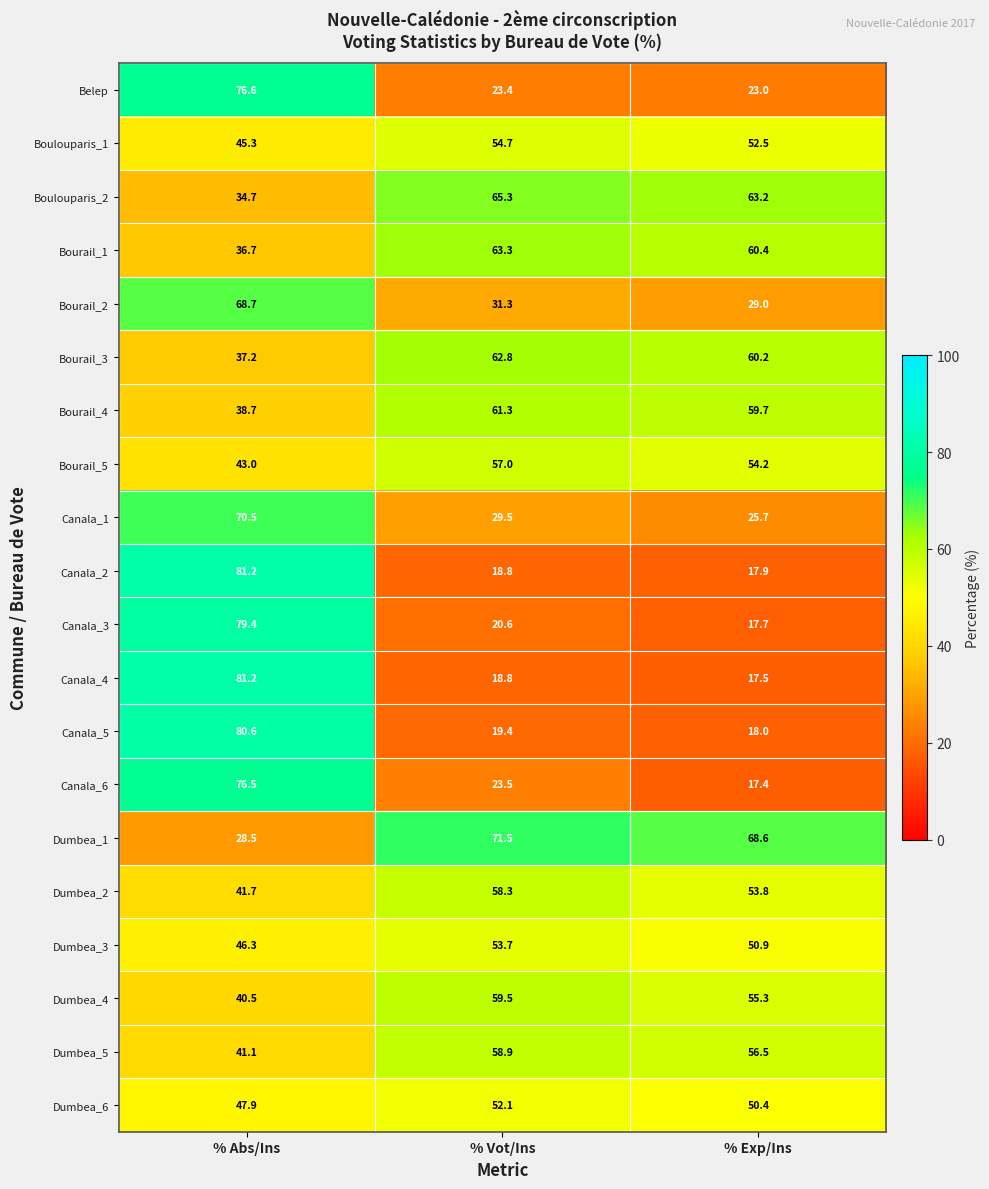

Which series has the largest total across all categories?

Dumbea_1